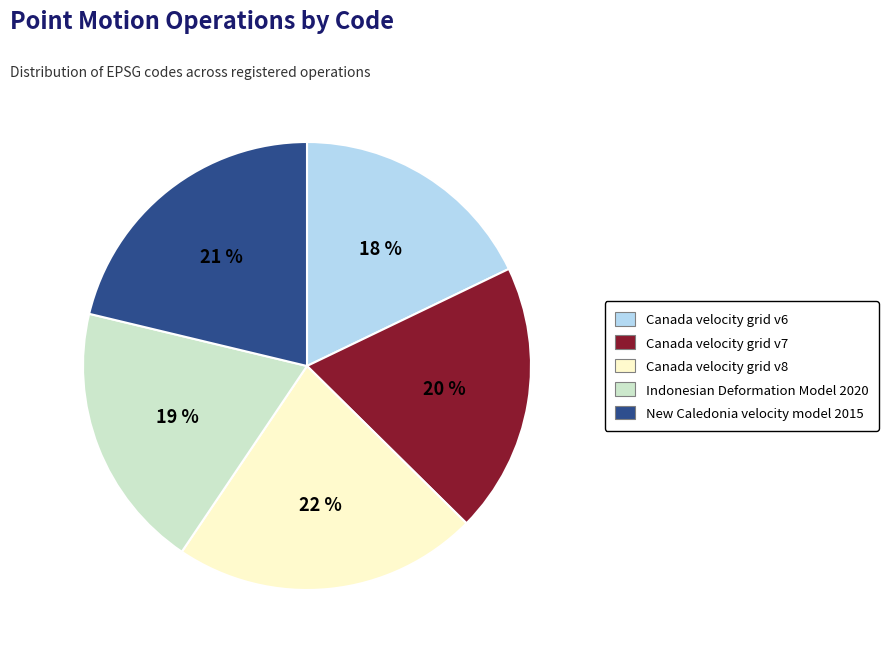

The Canada velocity grid v8 slice represents 28% of the pie. True or false?

False